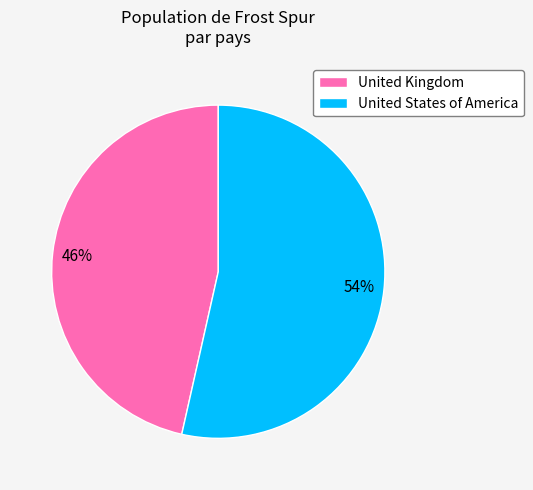

How many segments does this pie chart have?

2